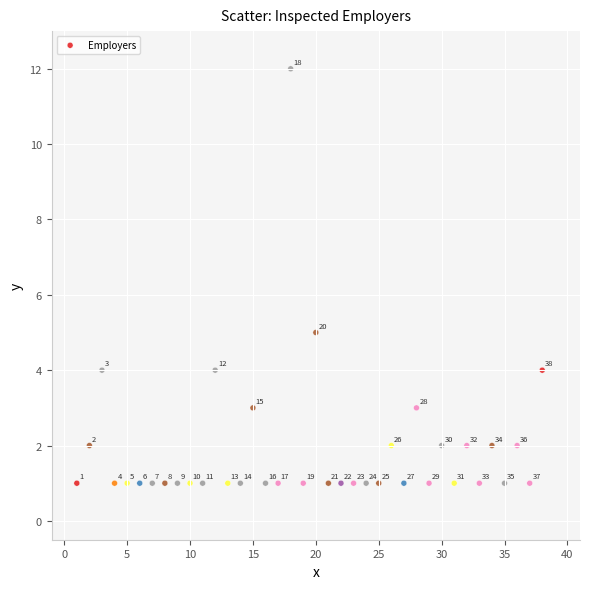

What Y value in the scatter plot is closest to 6?

5